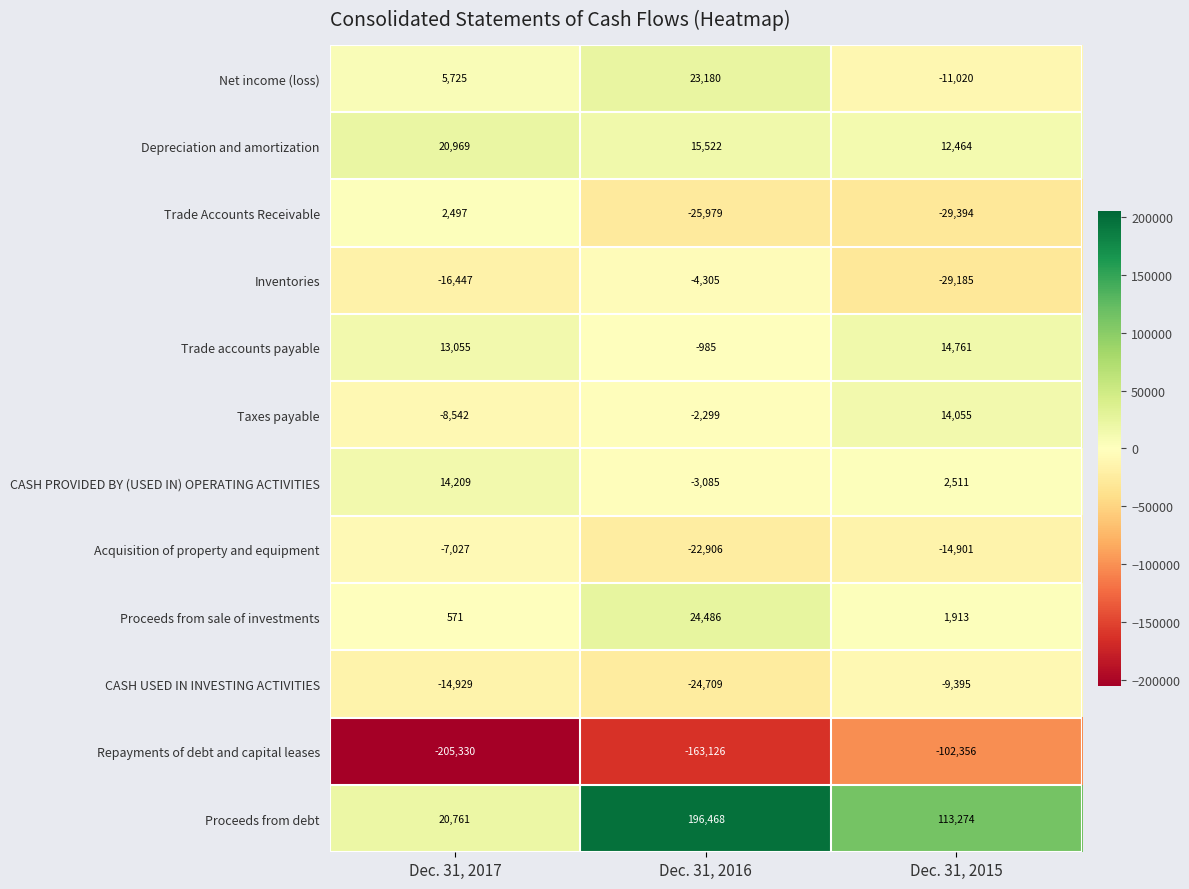

Is it true that Acquisition of property and equipment equals -7027 at Dec. 31, 2017?

True